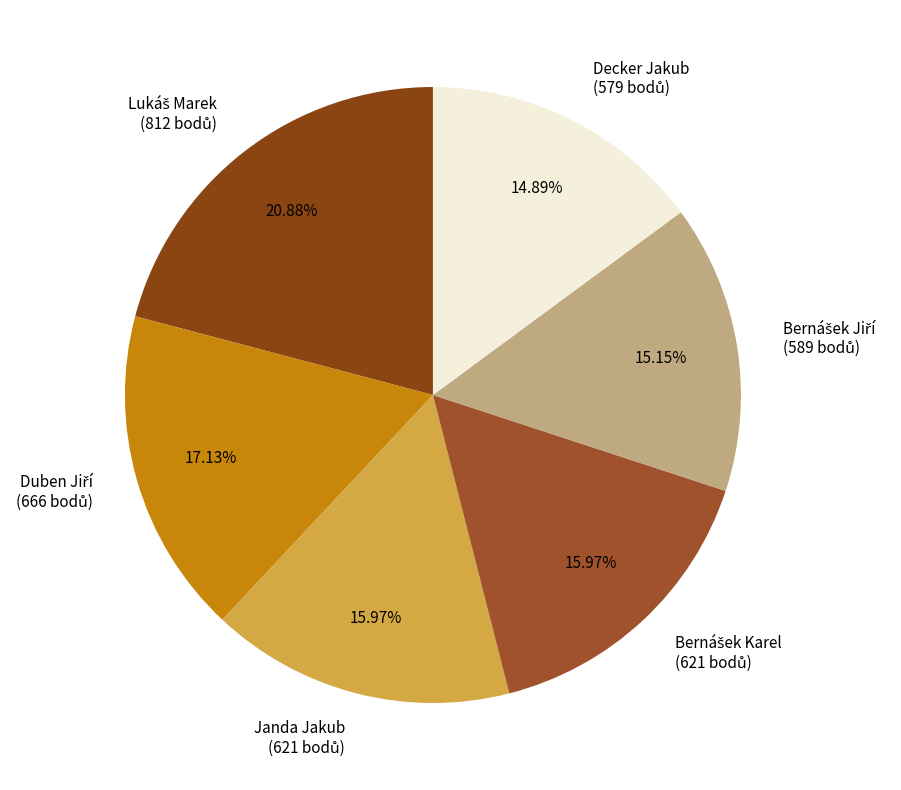

Does any single category account for the majority?

No